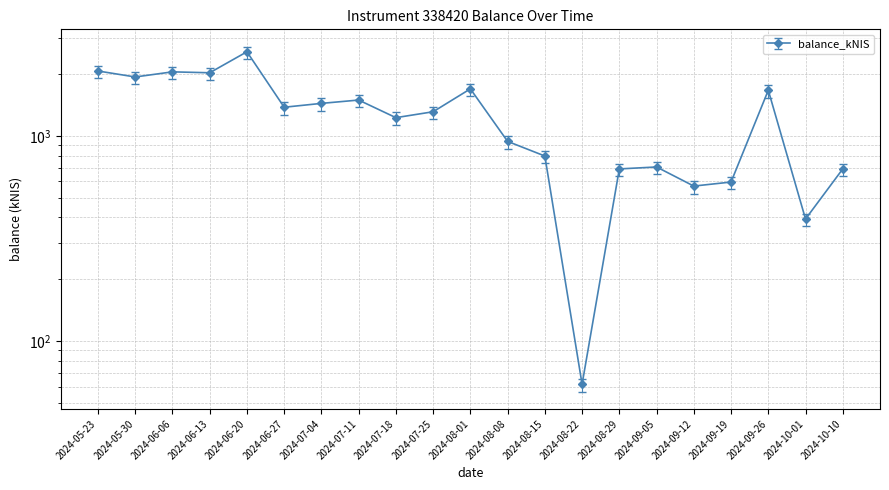

What is the sum of the values at 2024-07-25 and 2024-07-04?

2528.7